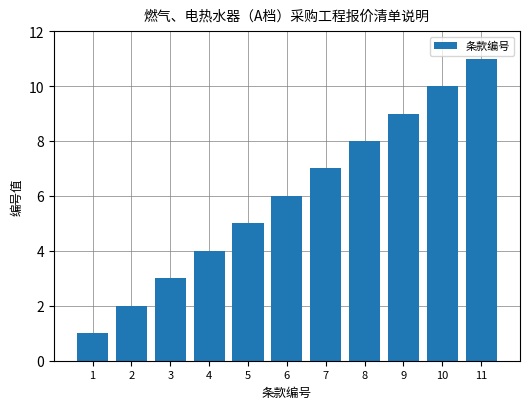

List the labels in order of value, smallest first.

1, 2, 3, 4, 5, 6, 7, 8, 9, 10, 11